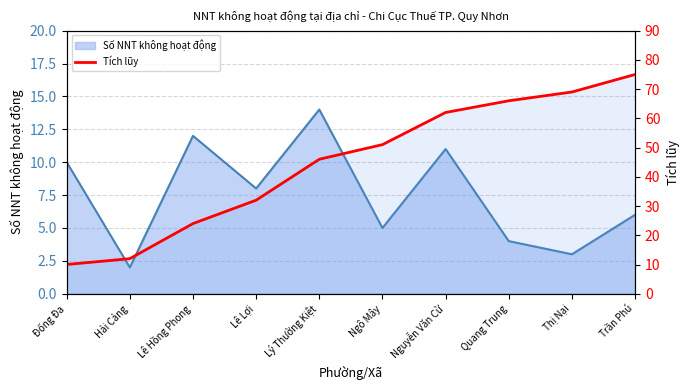

What is the difference between the values at Trần Phú and Lê Hồng Phong?

51